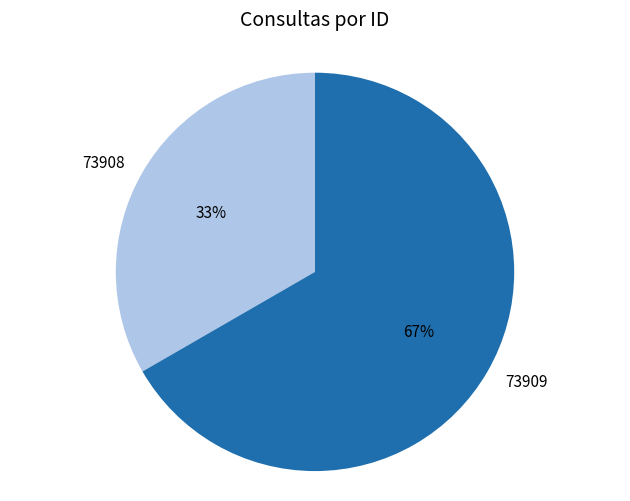

Is the sum of 73909 and 73908 greater than half?

Yes